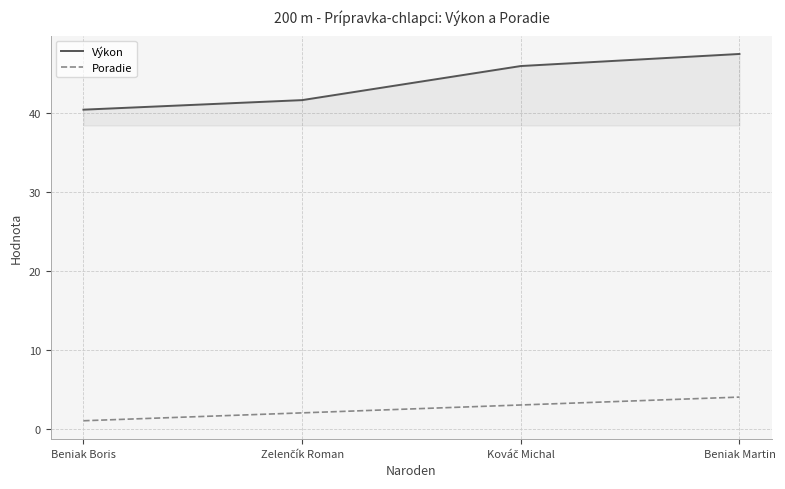

Reading left to right, list all the values displayed in this chart.

Výkon: 40.4	41.6	46.0	47.5
Poradie: 1.0	2.0	3.0	4.0